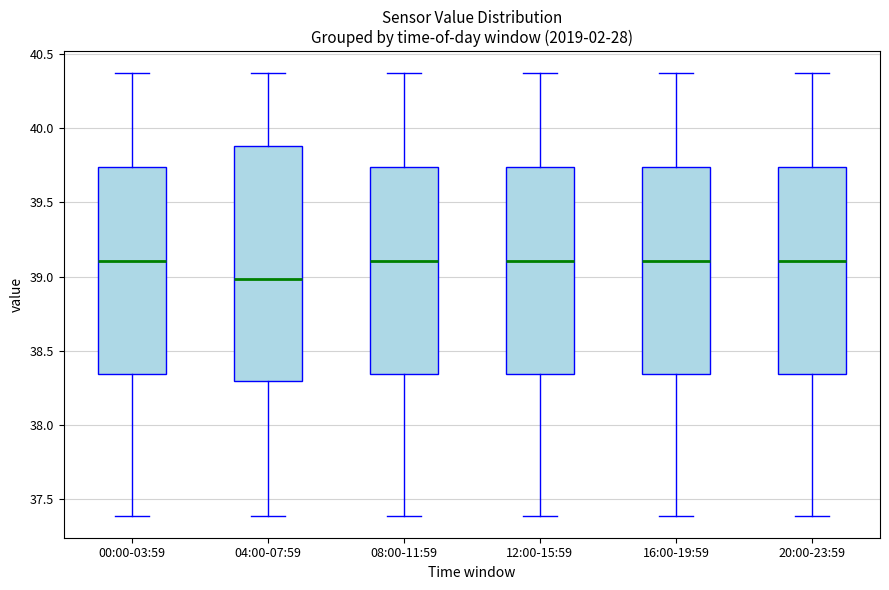

Reading left to right, transcribe this box plot: for each box, give where its median line is, the range the box spans, and where its two whiskers end, as read against the y-axis. The values are not printed on the chart, so give them approximately, as read against the axis.

00:00-03:59: median 39.10, box 38.35 to 39.75, whiskers 37.40 to 40.35
04:00-07:59: median 39.00, box 38.30 to 39.90, whiskers 37.40 to 40.35
08:00-11:59: median 39.10, box 38.35 to 39.75, whiskers 37.40 to 40.35
12:00-15:59: median 39.10, box 38.35 to 39.75, whiskers 37.40 to 40.35
16:00-19:59: median 39.10, box 38.35 to 39.75, whiskers 37.40 to 40.35
20:00-23:59: median 39.10, box 38.35 to 39.75, whiskers 37.40 to 40.35